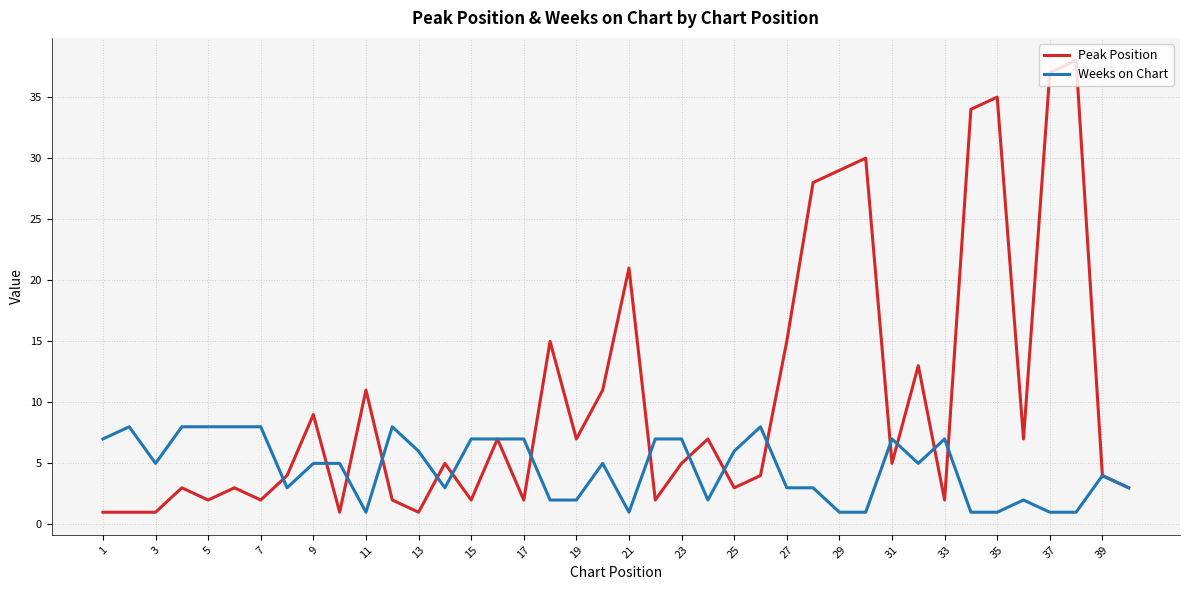

Which series has the largest range (max minus min)?

Peak Position